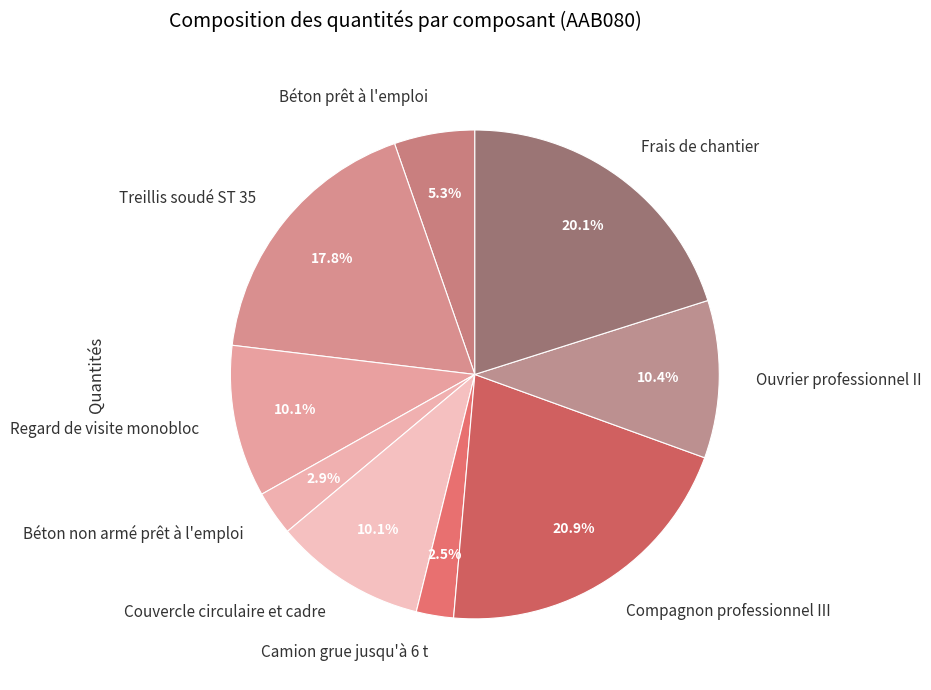

The Frais de chantier slice represents 15% of the pie. True or false?

False